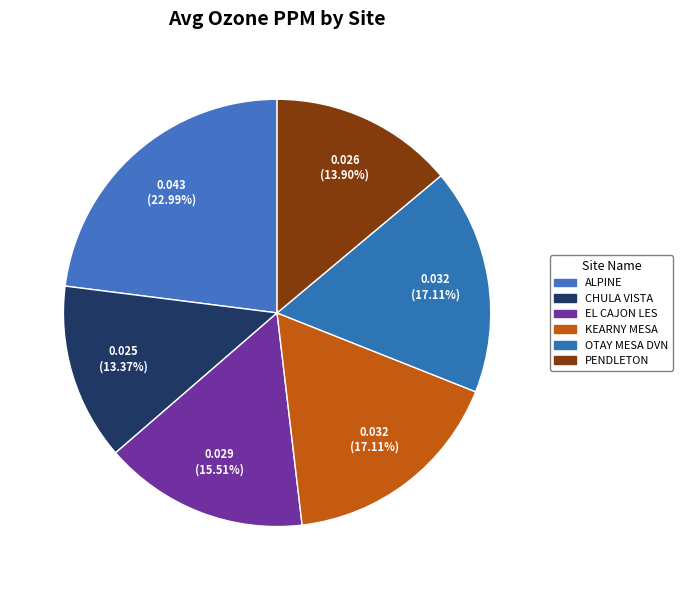

How many segments does this pie chart have?

6